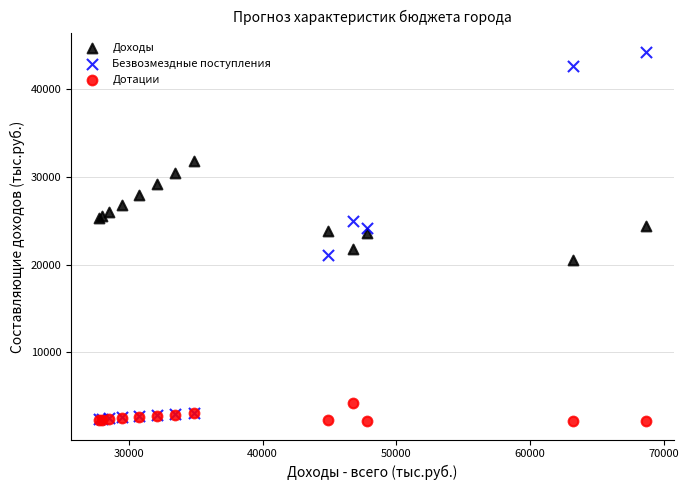

What are all the series names shown in the legend?

Доходы, Безвозмездные поступления, Дотации